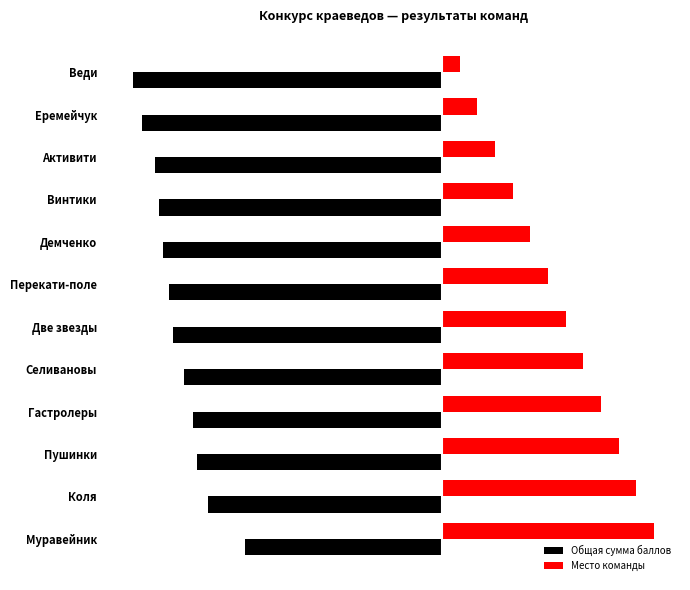

At which category is the sum across all series the highest?

Муравейник